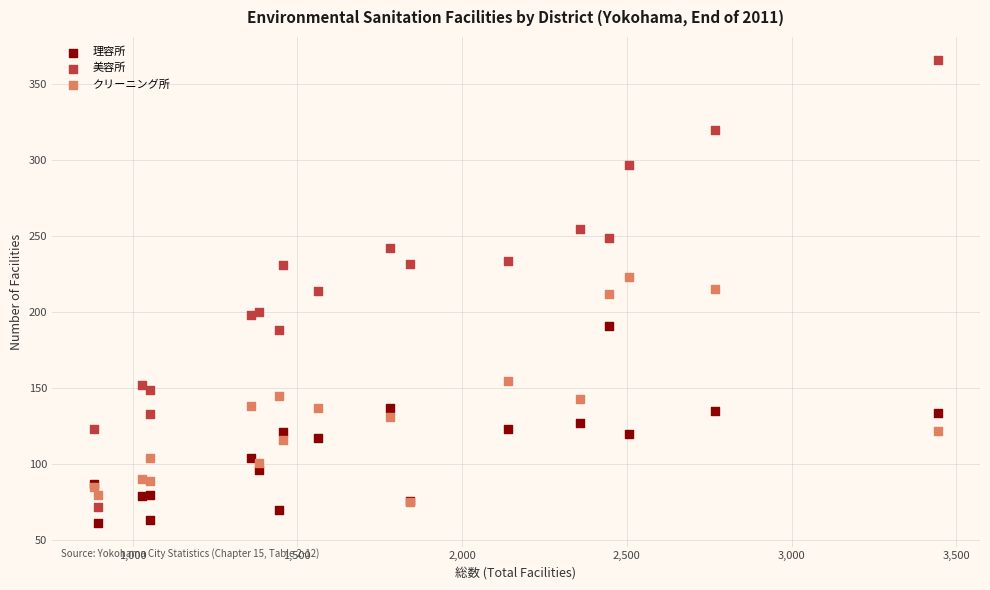

What are all the series names shown in the legend?

理容所, 美容所, クリーニング所